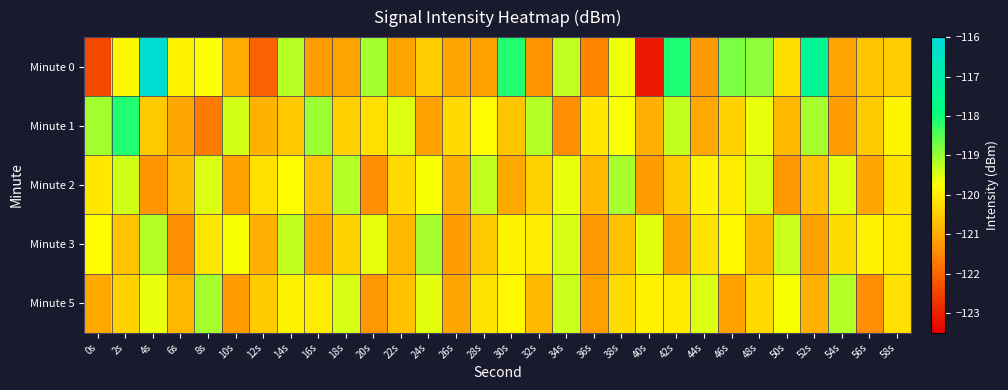

What is the spread (max minus min) of values at 20s?

2.3